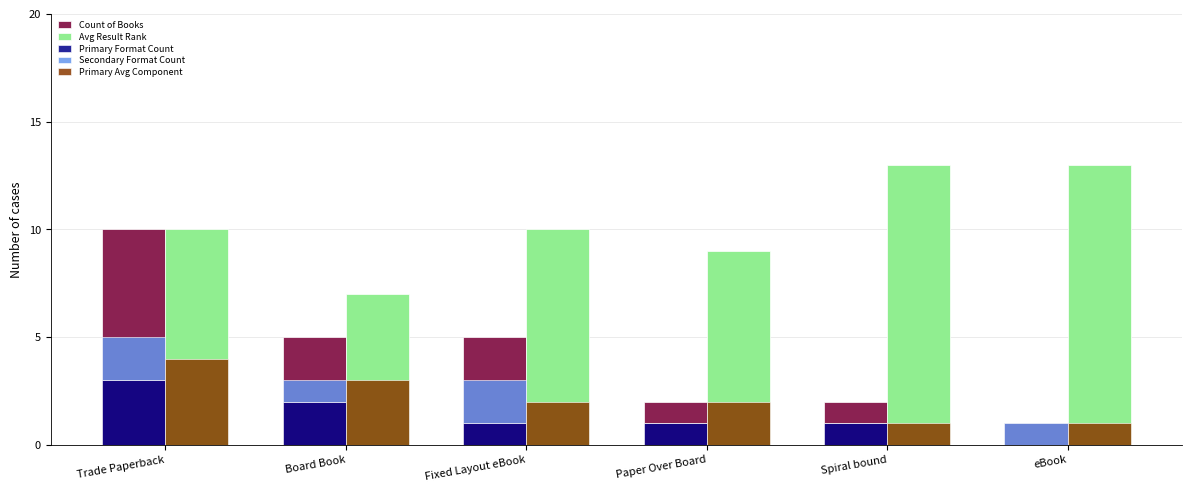

What is the maximum value shown in the chart?

13